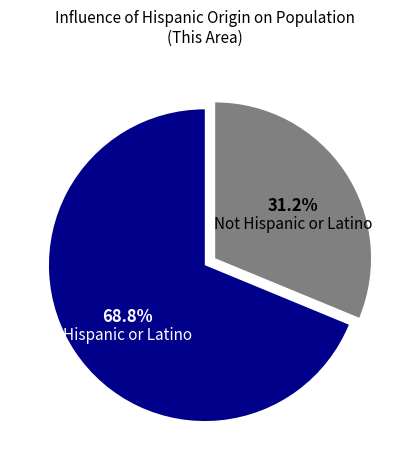

How much of the chart is everything except Not Hispanic or Latino?

68.8%